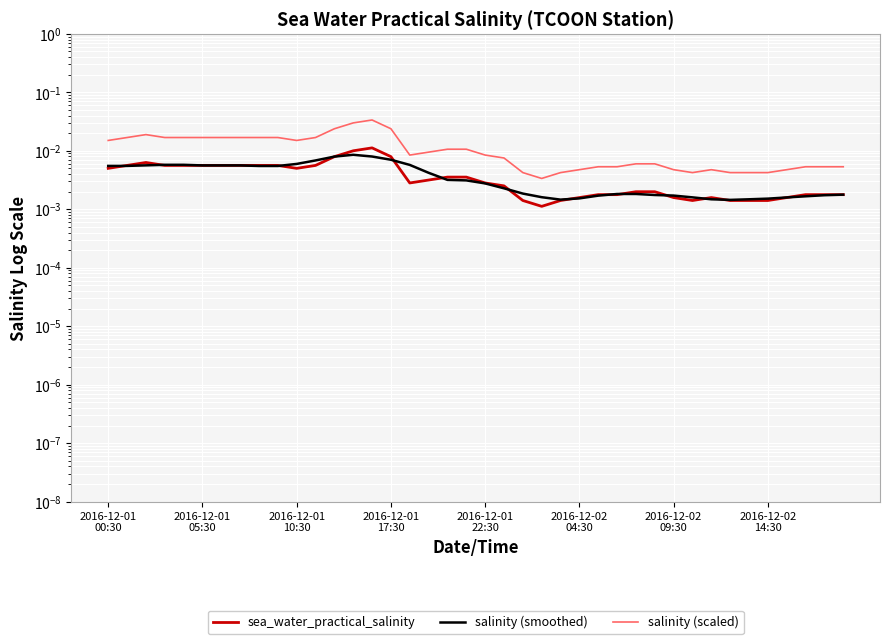

How many lines are shown in the chart?

3